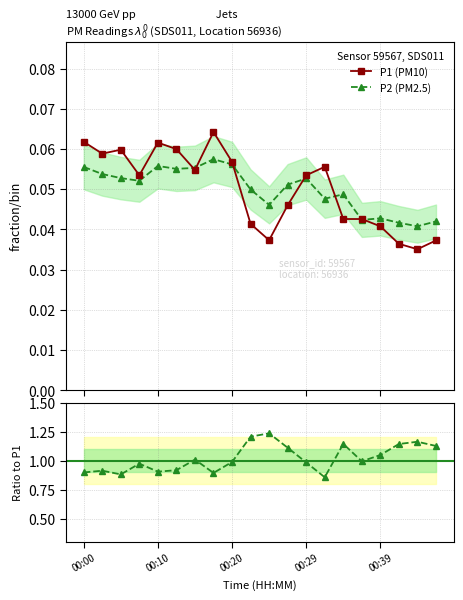

Reading left to right, transcribe all the data shown in this chart.

P1 (PM10): 0.1	0.1	0.1	0.1	0.1	0.1	0.1	0.1	0.1	0.0	0.0	0.0	0.1	0.1	0.0	0.0	0.0	0.0	0.0	0.0
P2 (PM2.5): 0.1	0.1	0.1	0.1	0.1	0.1	0.1	0.1	0.1	0.0	0.0	0.1	0.1	0.0	0.0	0.0	0.0	0.0	0.0	0.0
P2/P1 ratio: 0.9	0.9	0.9	1.0	0.9	0.9	1.0	0.9	1.0	1.2	1.2	1.1	1.0	0.9	1.1	1.0	1.0	1.1	1.2	1.1